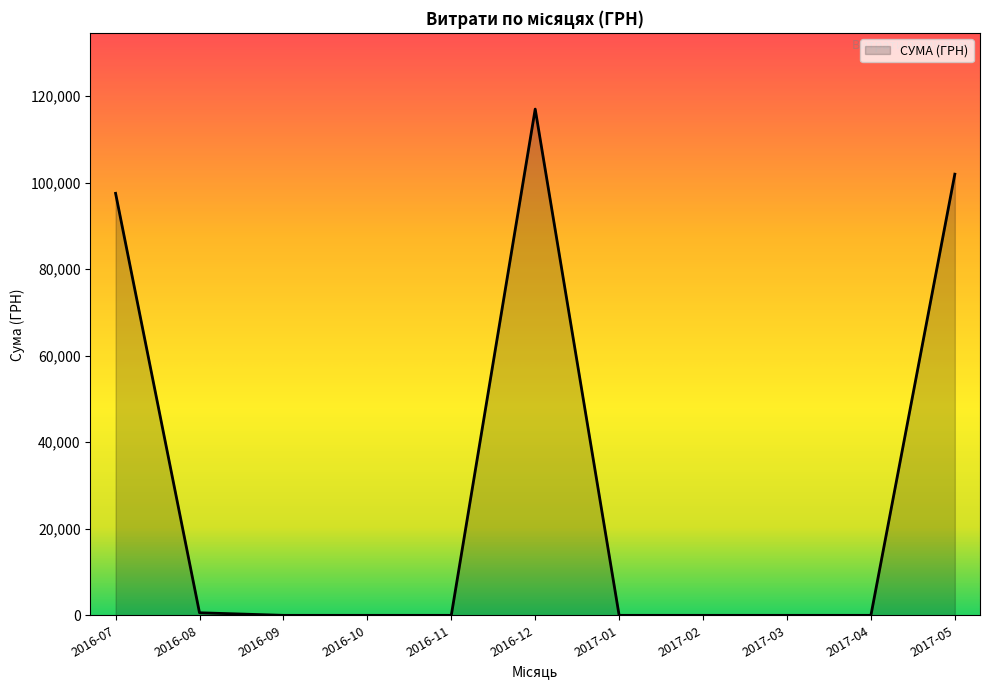

True or false: the data shows 652.4 at 2016-07.

False